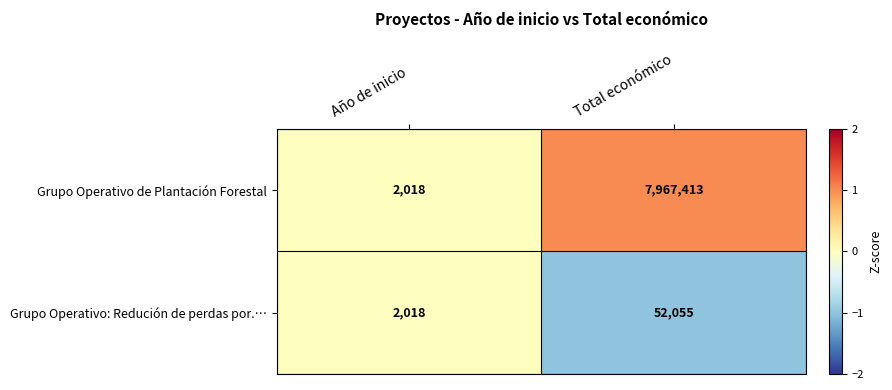

List the series in order of their peak value, highest first.

Grupo Operativo de Plantación Forestal, Grupo Operativo: Redución de perdas por.…